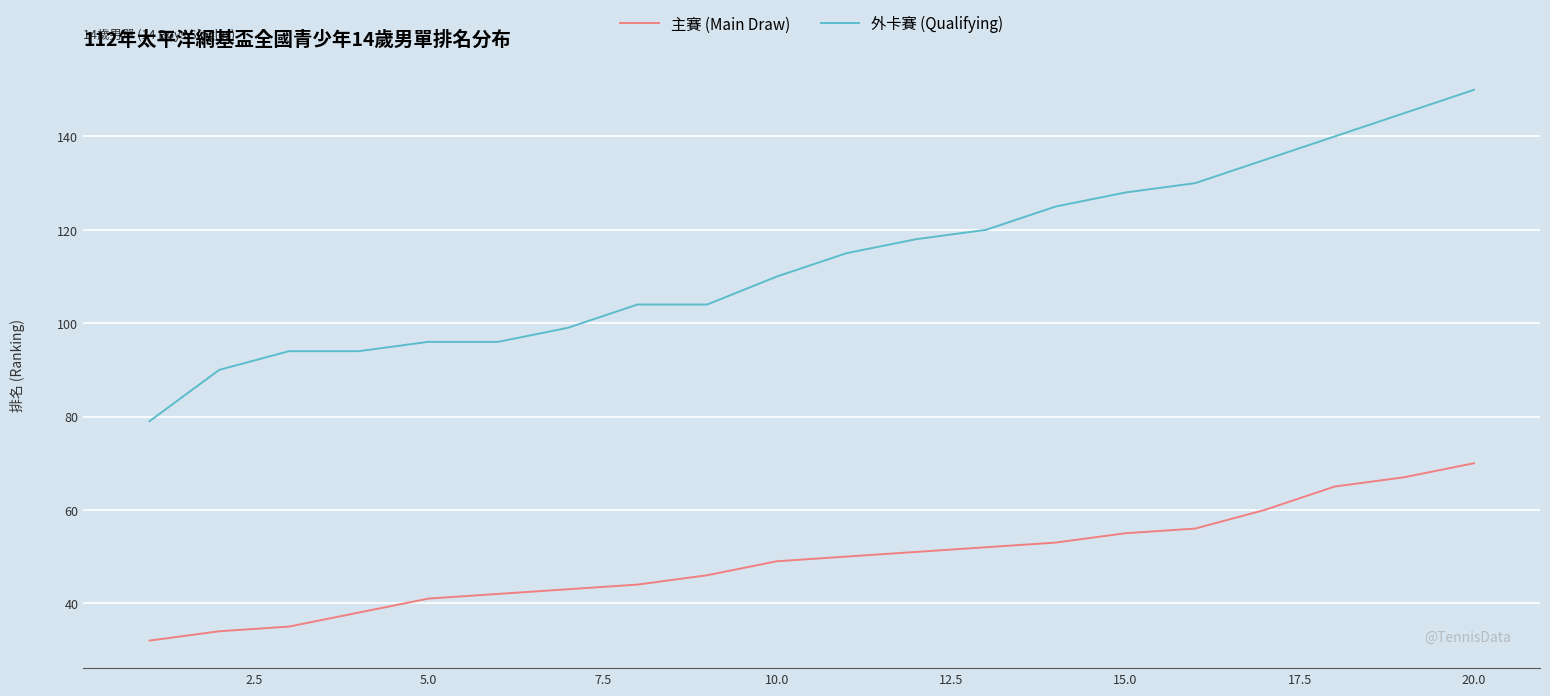

What is the highest value of the 外卡賽 (Qualifying) series?

150